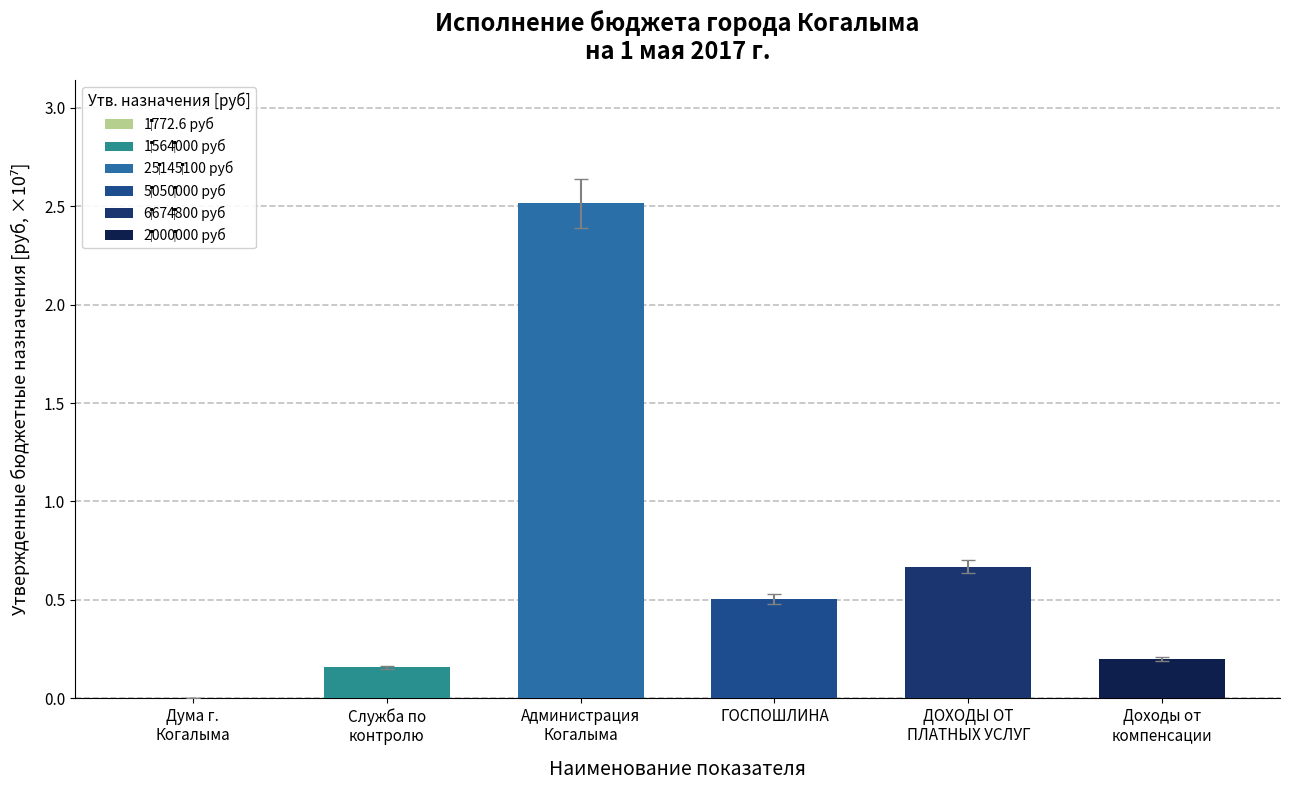

The chart shows a value of 0.5 at ГОСПОШЛИНА. True or false?

True